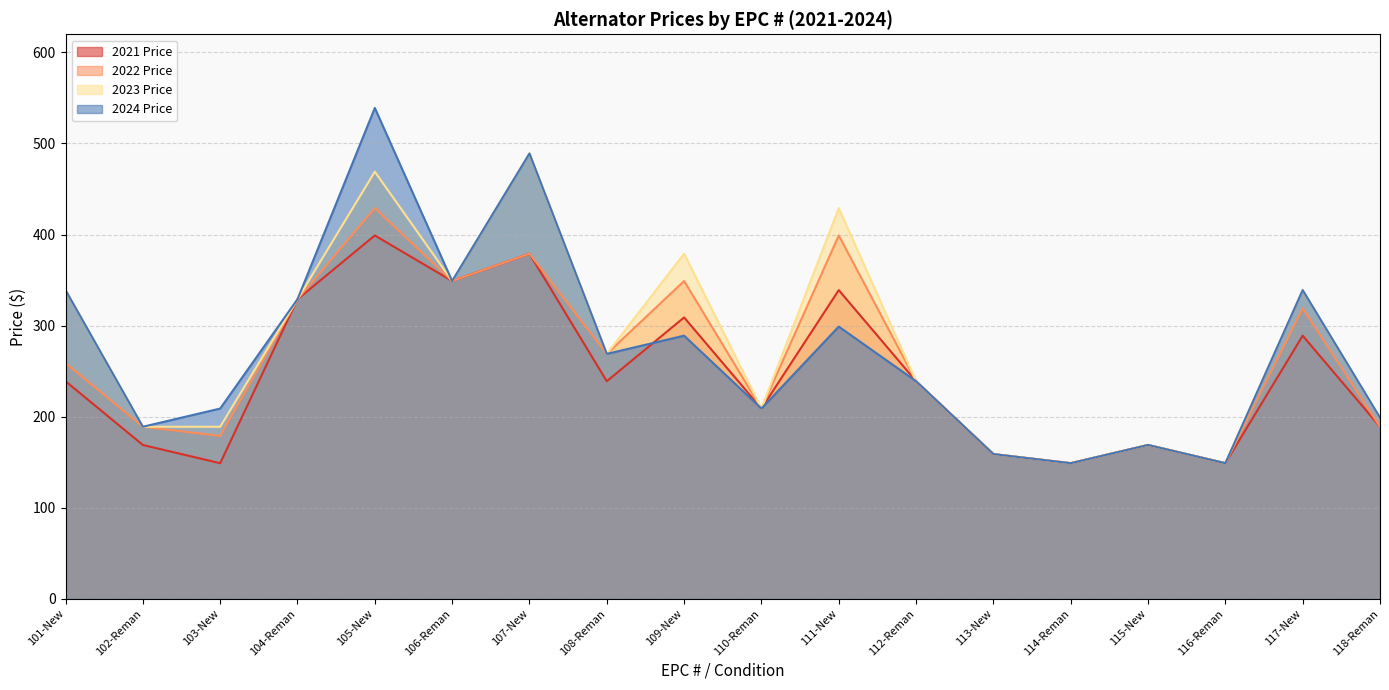

How many interior local peaks does the 2023 Price series have?

6